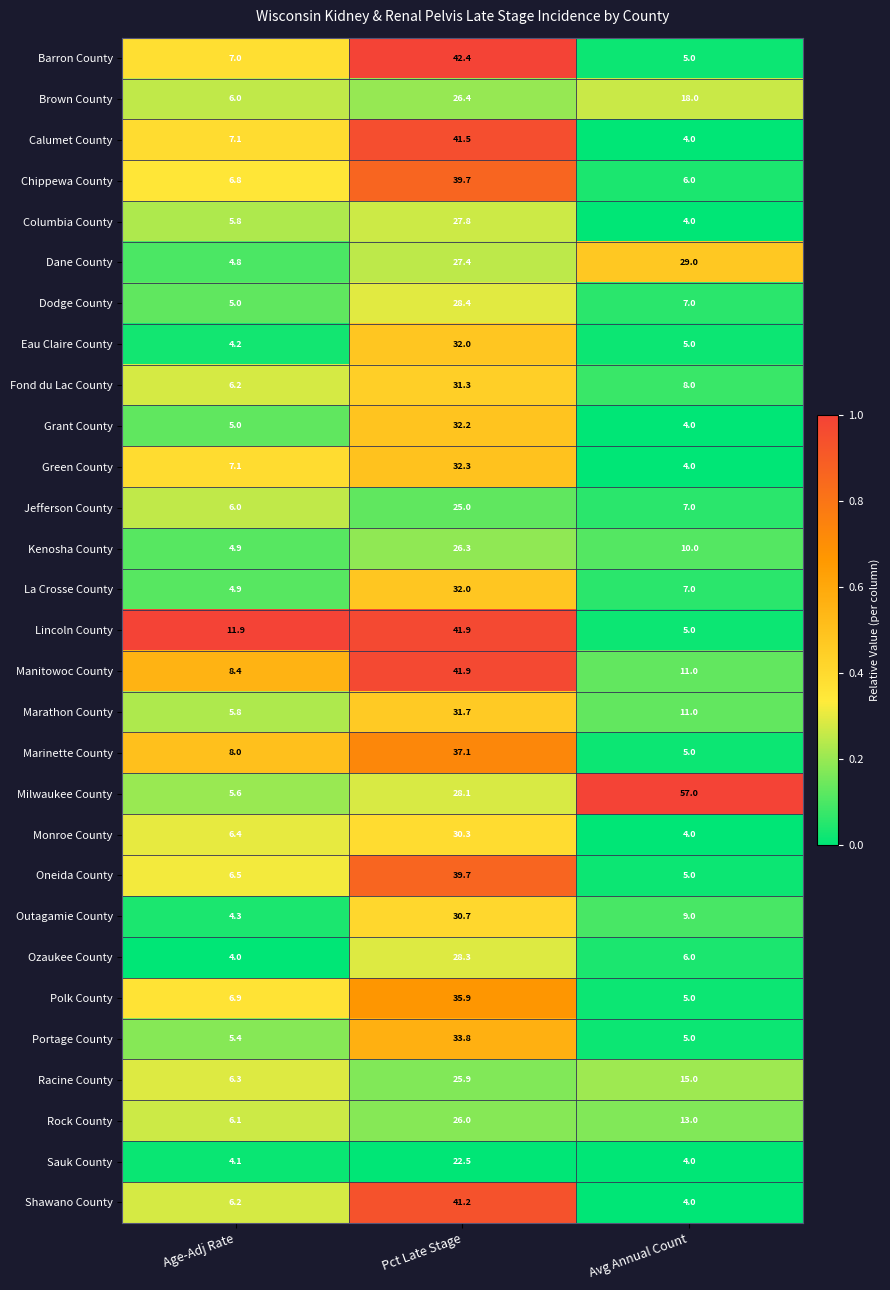

What is the spread (max minus min) of values at Age-Adj Rate?

7.9